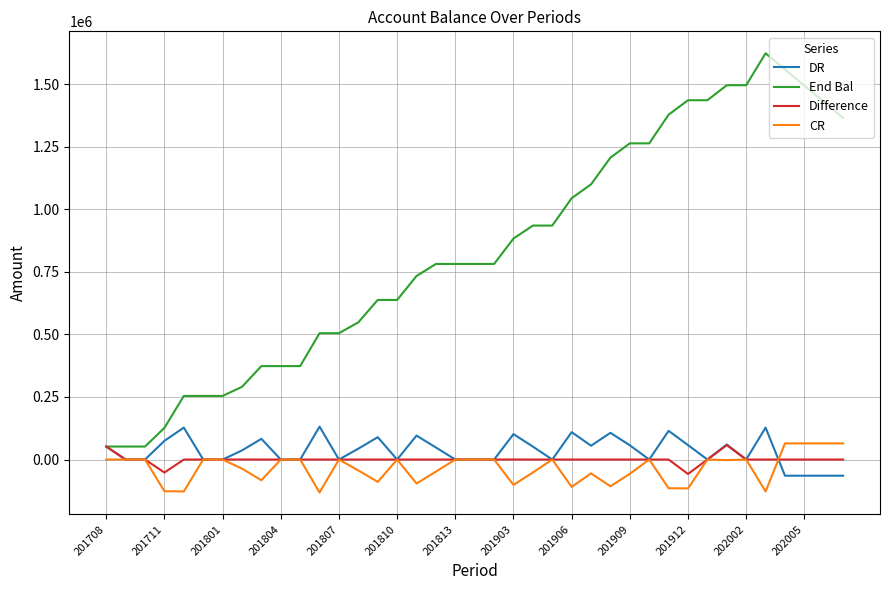

How many lines are shown in the chart?

4